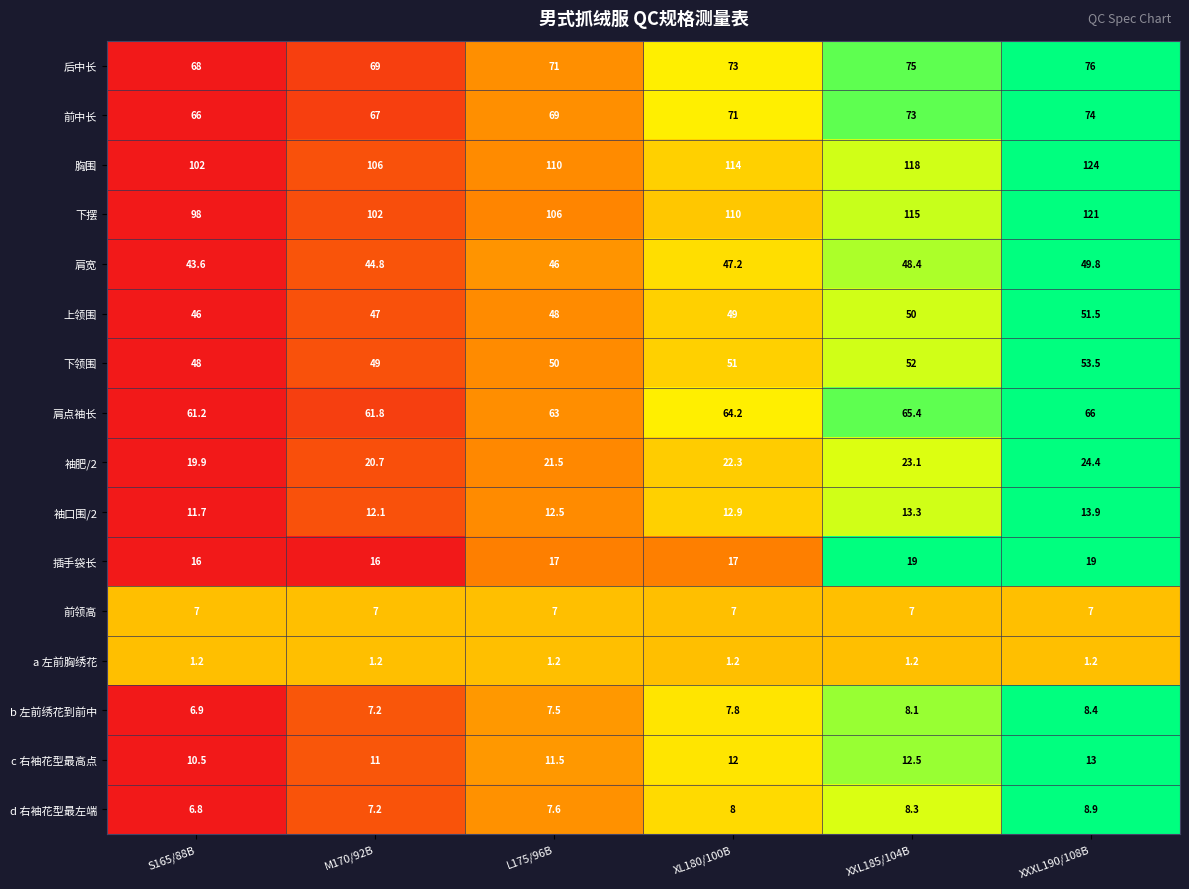

Which series changed the most between S165/88B and XXL185/104B?

下摆